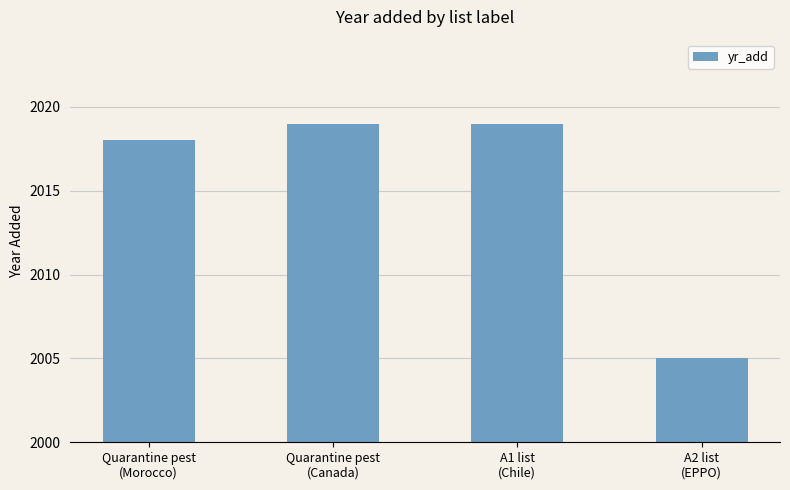

True or false: the data shows 2019 at A1 list
(Chile).

True